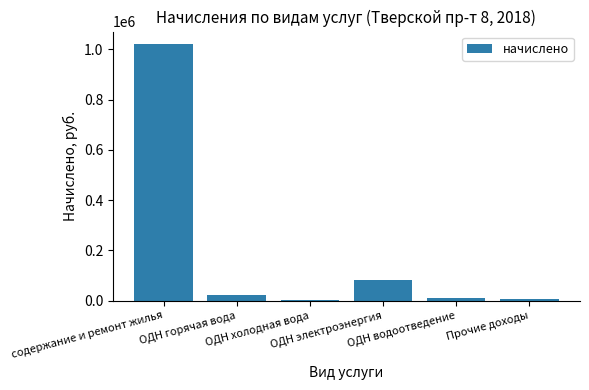

What is the greatest value displayed?

1020187.4